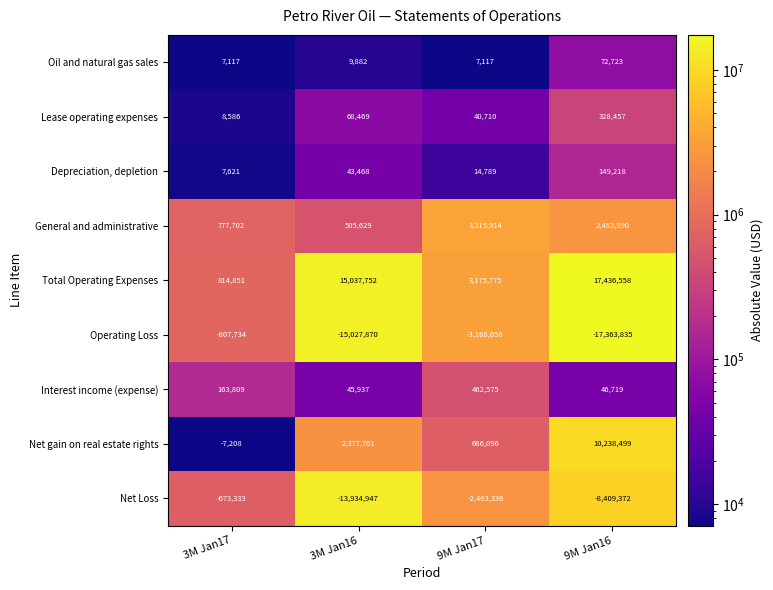

True or false: General and administrative has a value of 1302701 at 3M Jan17.

False